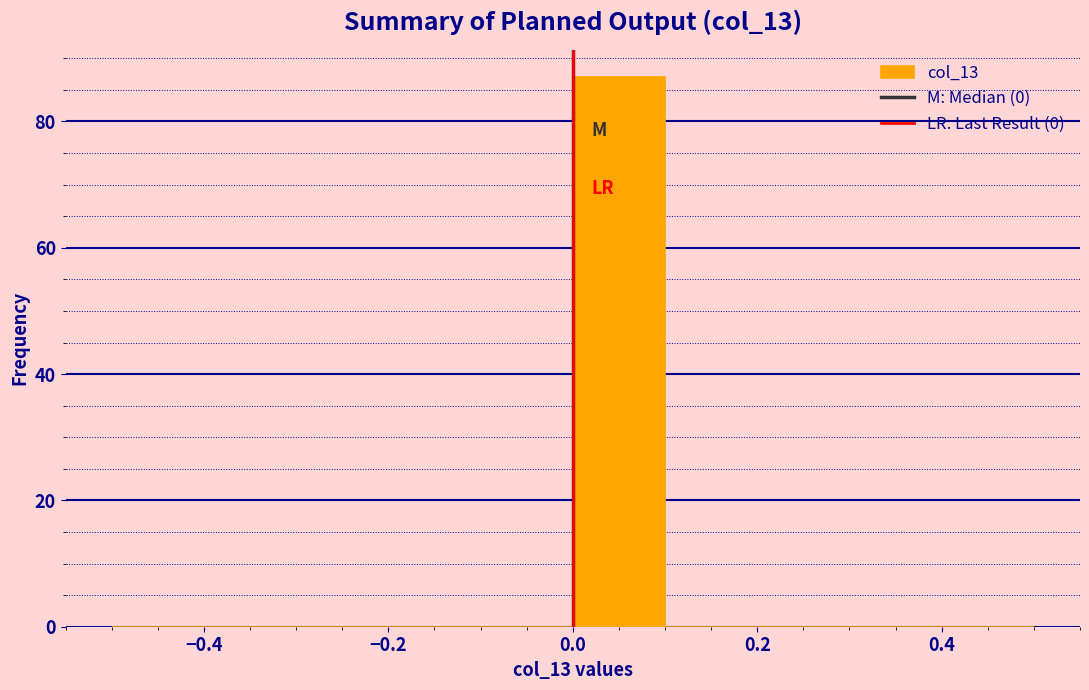

Reading left to right, transcribe this chart: for each bar, give the range it covers on the x-axis and its height. The values are not printed on the chart, so give them approximately, as read against the axis.

-0.5 to -0.4: 0
-0.4 to -0.3: 0
-0.3 to -0.2: 0
-0.2 to -0.1: 0
-0.1 to 0.0: 0
0.0 to 0.1: 88
0.1 to 0.2: 0
0.2 to 0.3: 0
0.3 to 0.4: 0
0.4 to 0.5: 0